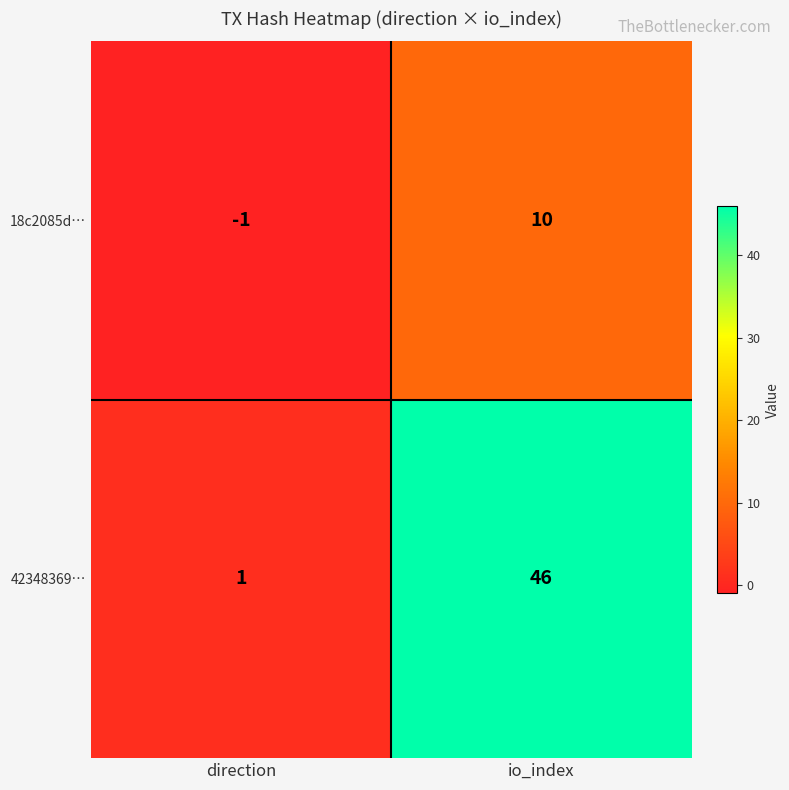

Which series has the widest spread of values?

42348369…